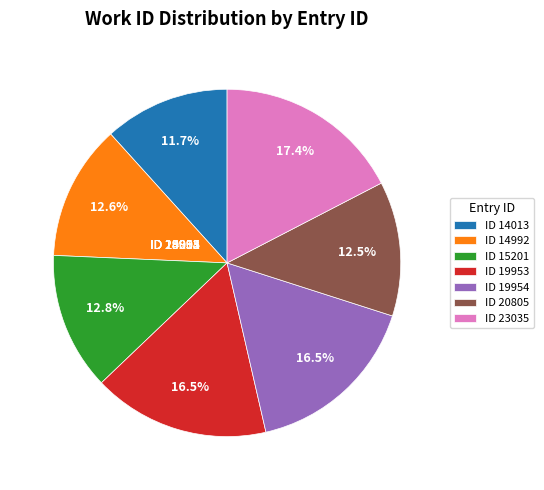

Does ID 20805 account for over 50% of the chart?

No